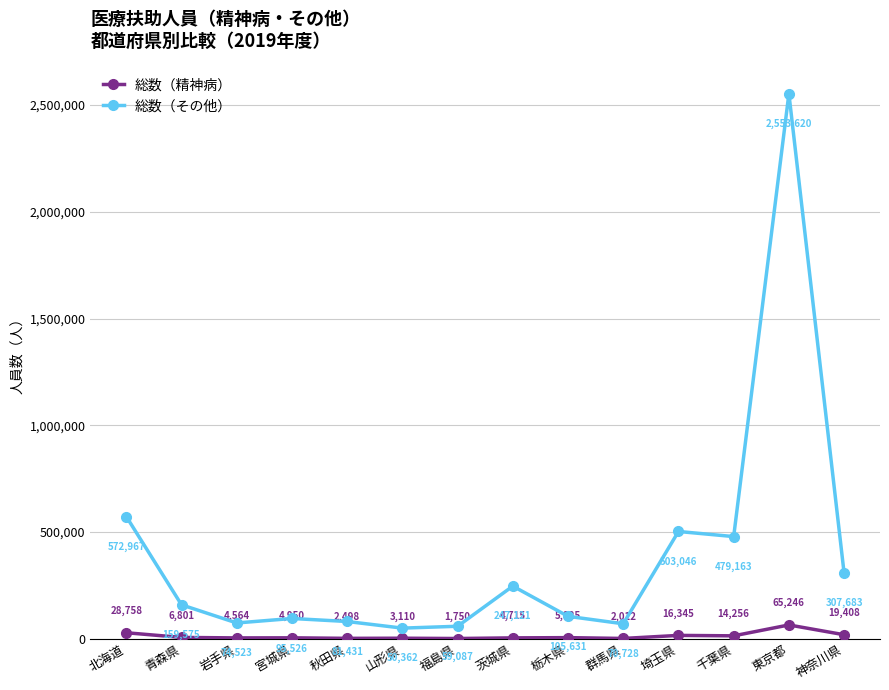

Which series has the largest range (max minus min)?

総数（その他）